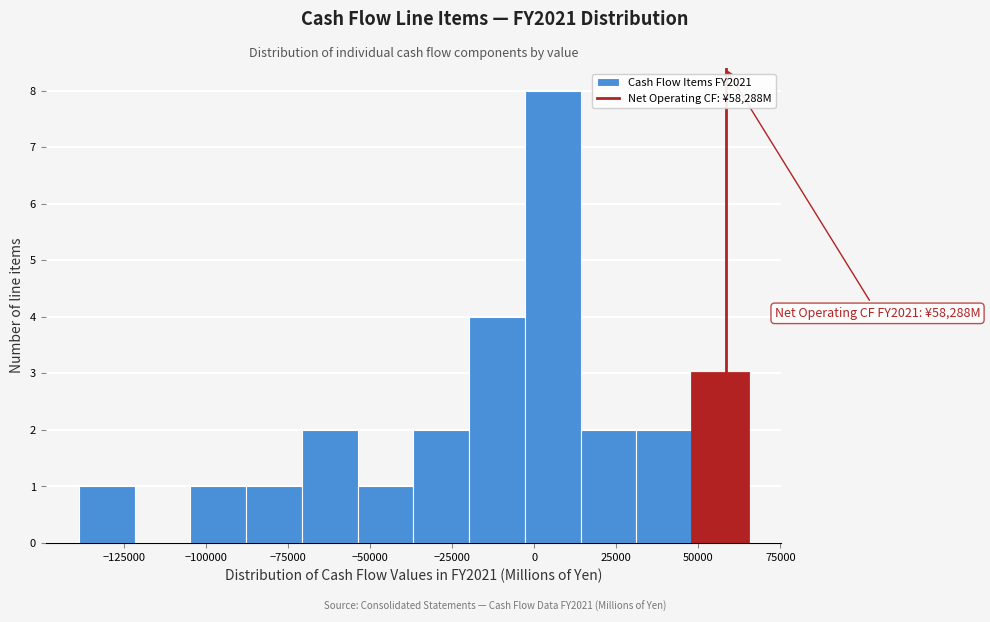

Around what value on the x-axis is the tallest bar? Give the approximate position of its centre, as read against the axis.

5000